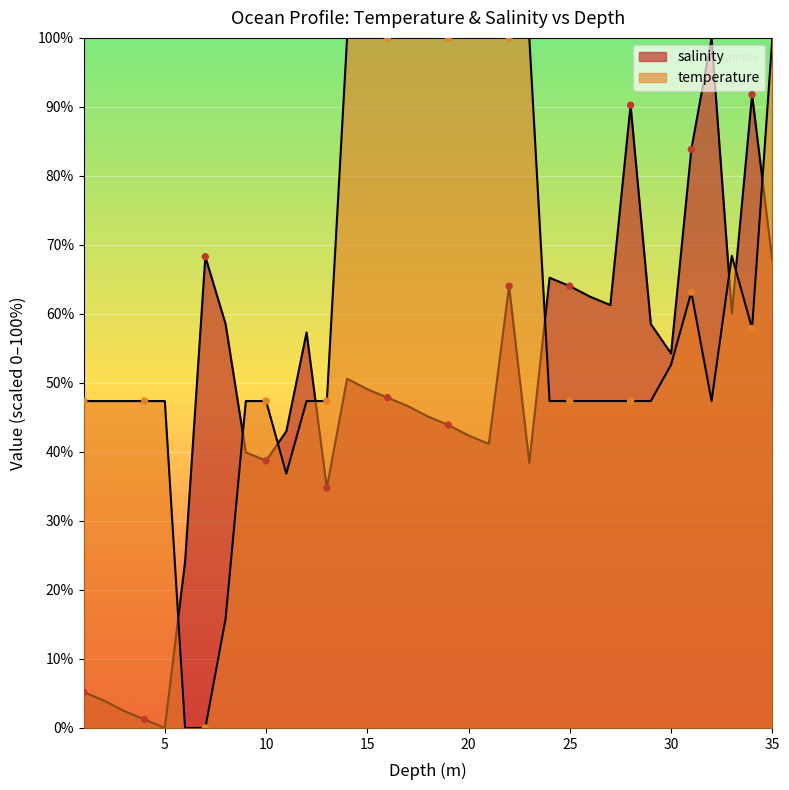

At how many categories does at least one series exceed 34?

34